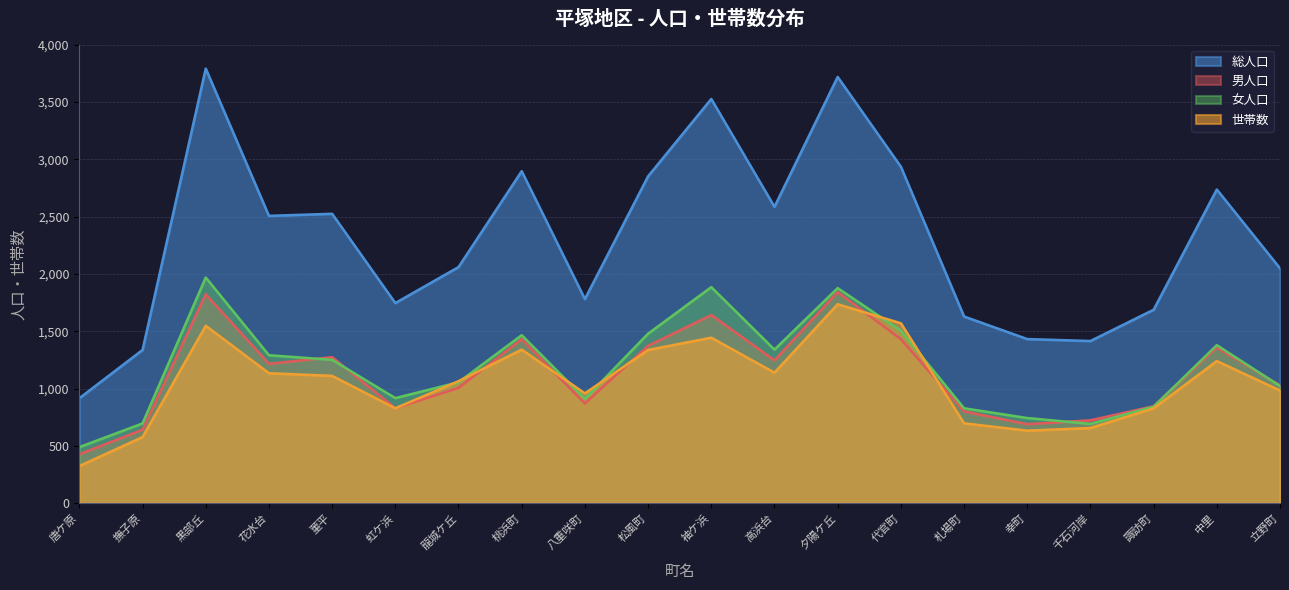

What is the minimum value for 女人口?

489